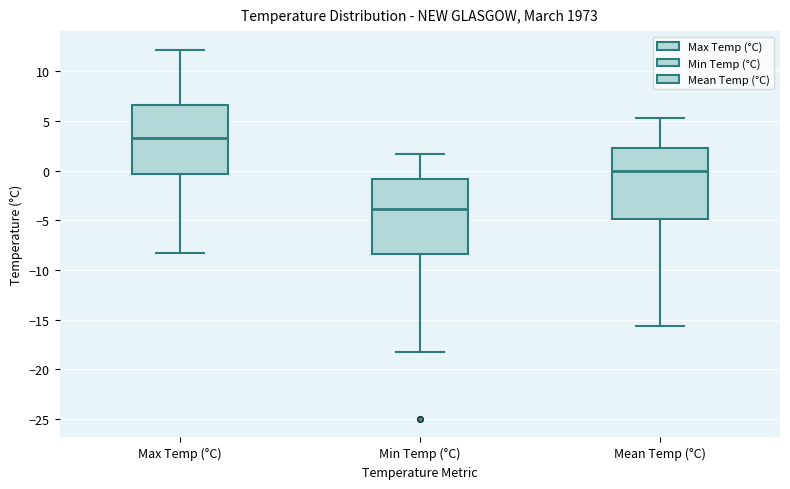

Which box's median line is the highest?

Max Temp (°C)